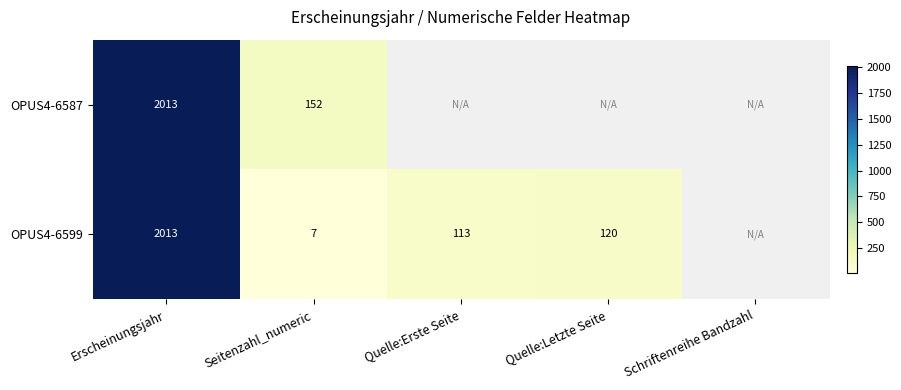

What is the total value across all series at Erscheinungsjahr?

4026